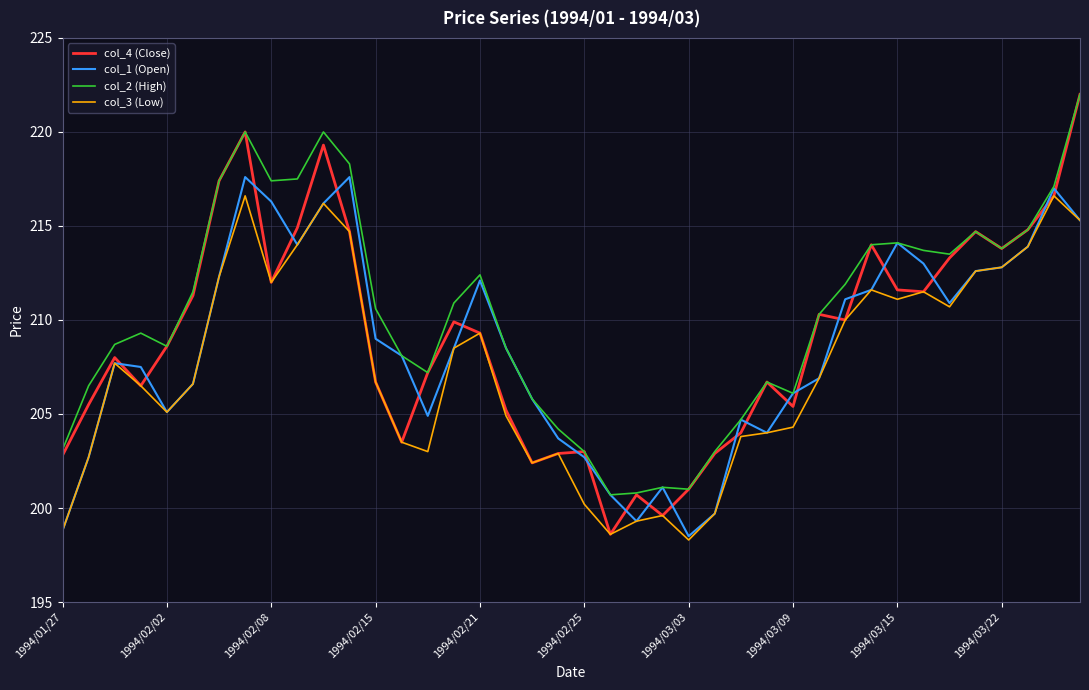

What is the smallest value displayed?

198.3